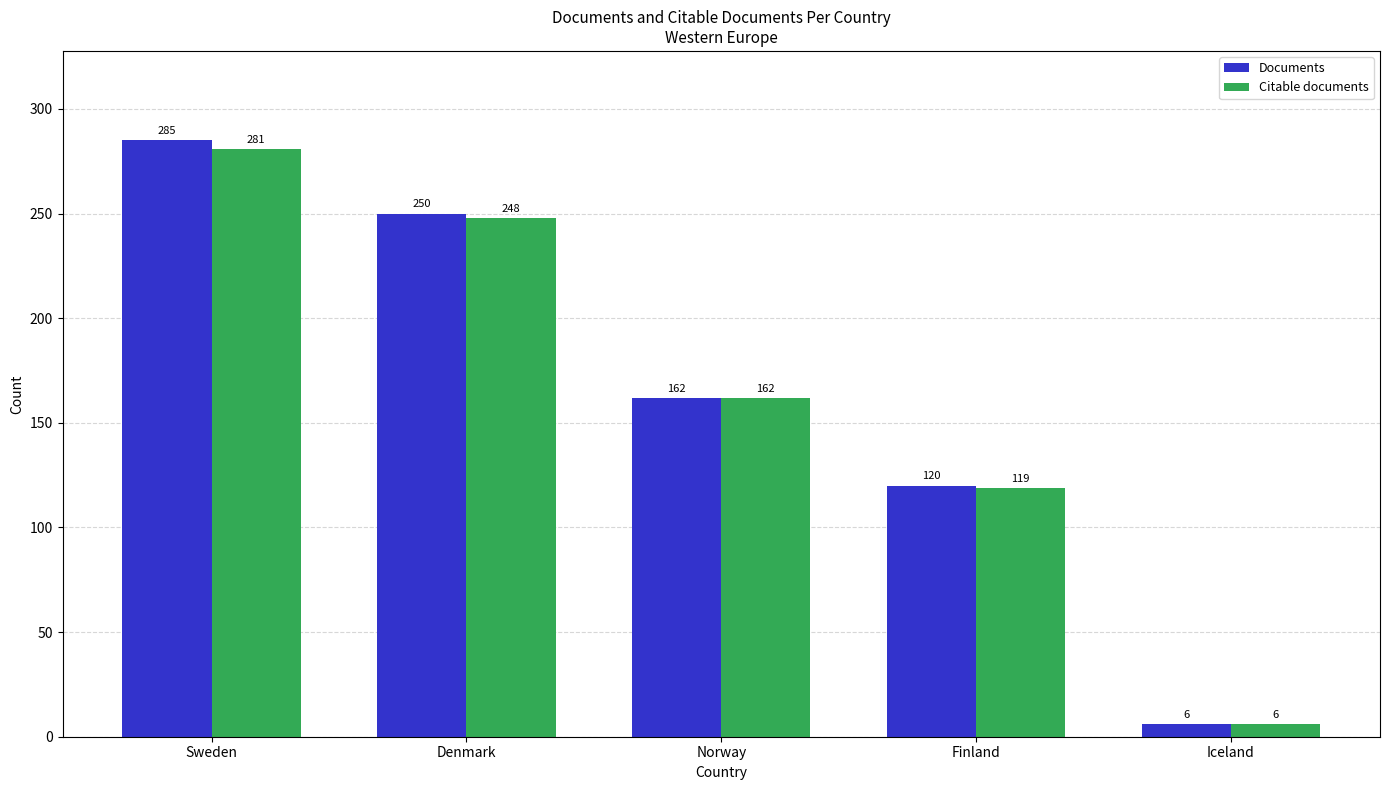

List the labels in order of Citable documents value, largest first.

Sweden, Denmark, Norway, Finland, Iceland